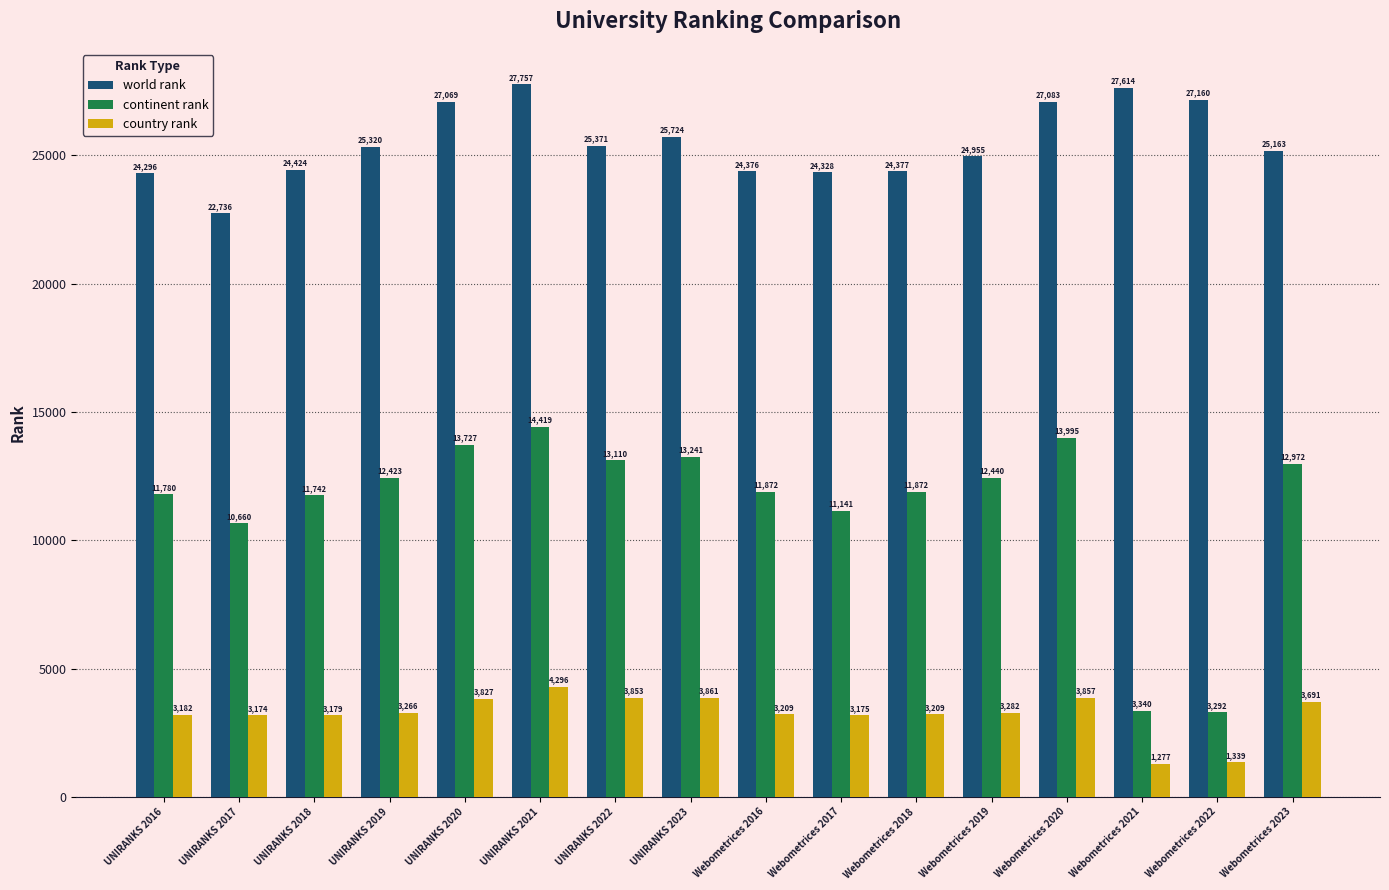

What is the difference between the maximum and minimum values in the continent rank series?

11127